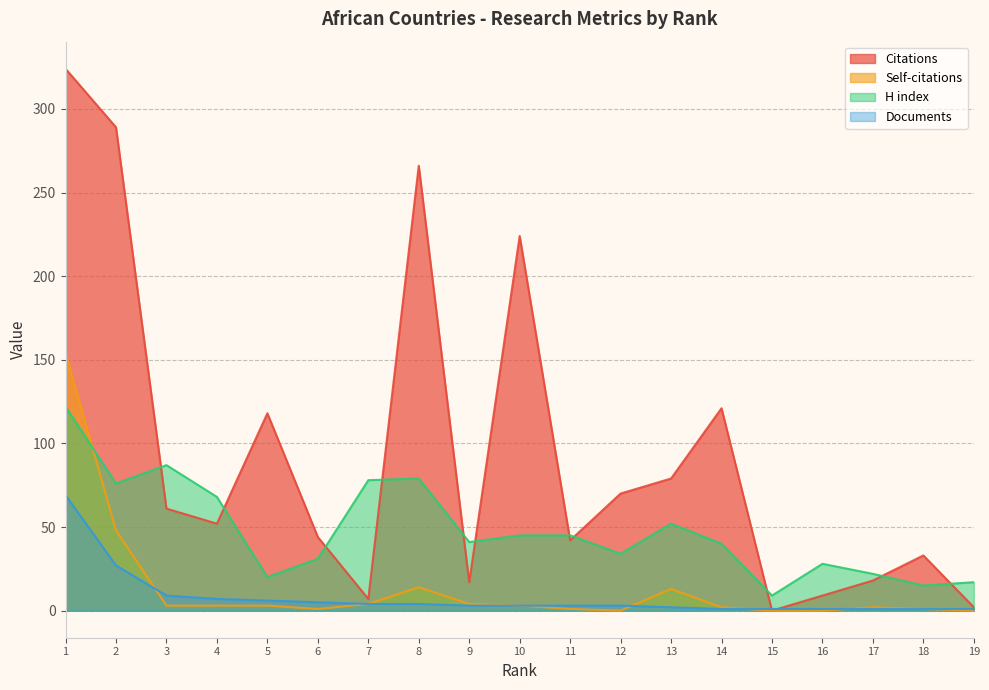

Is it true that Citations equals 57 at 10?

False